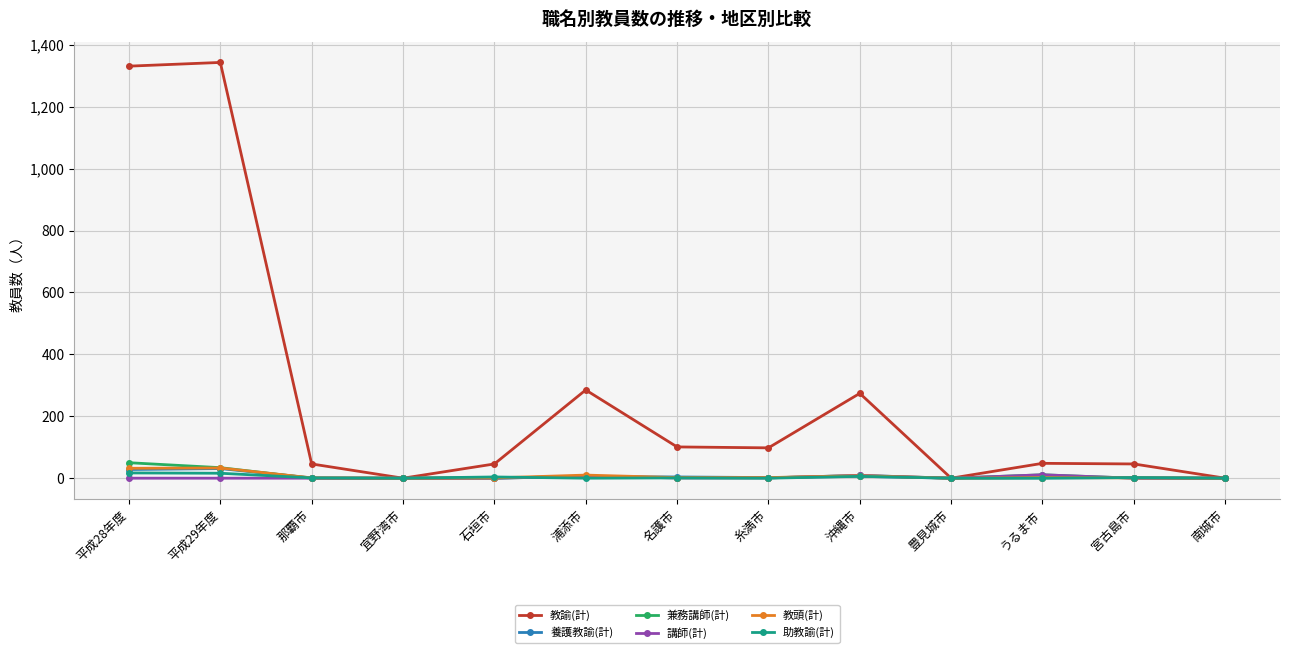

How many data points in 教諭(計) are less than 48?

6